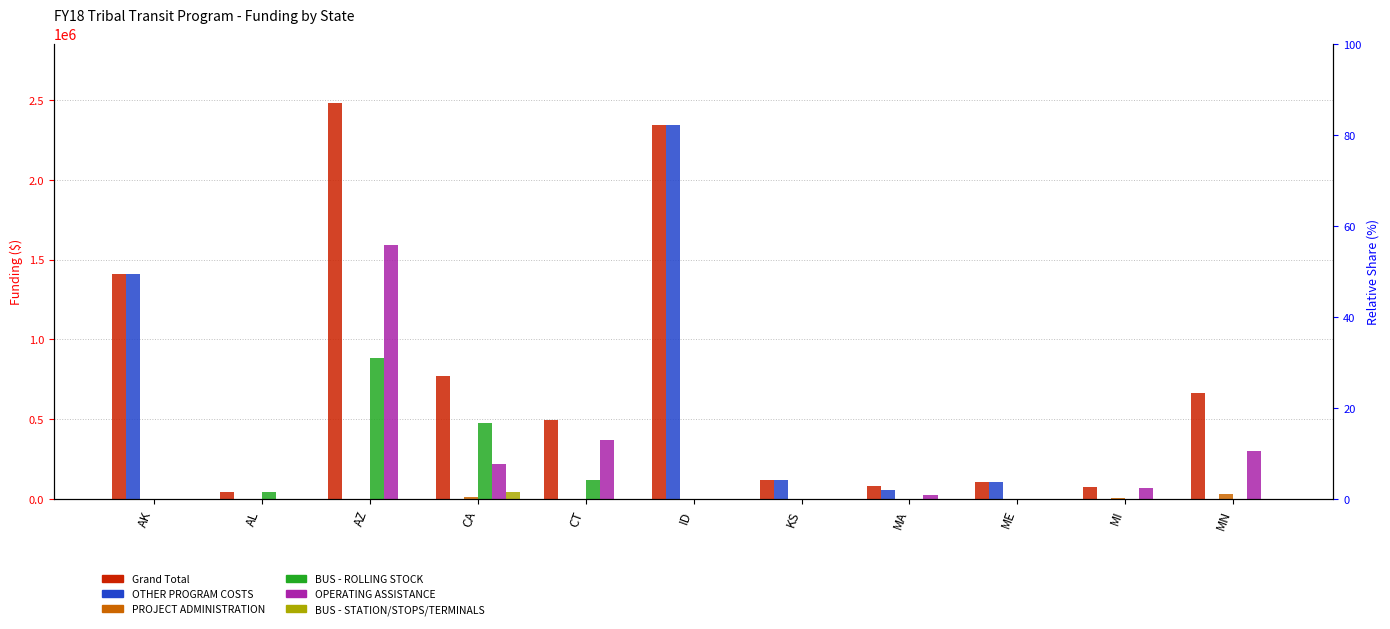

List the labels in order of OTHER PROGRAM COSTS value, largest first.

ID, AK, KS, ME, MA, AL, AZ, CA, CT, MI, MN